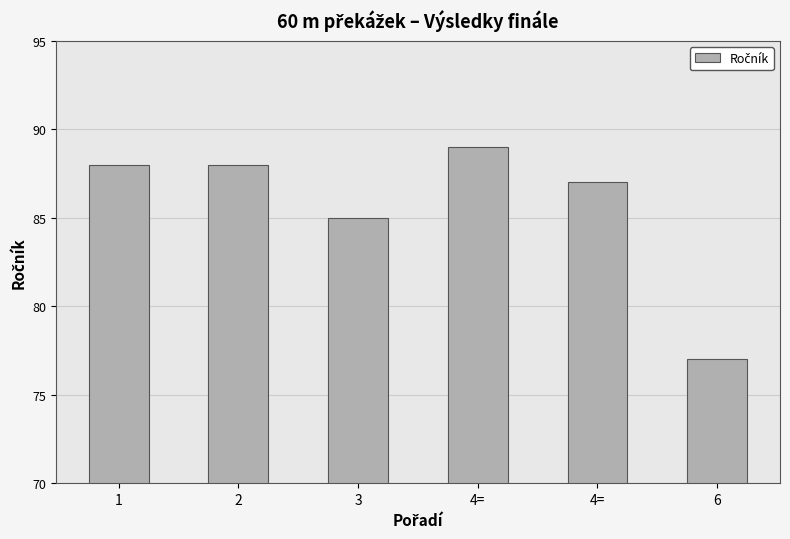

True or false: the data shows 87 at 4=.

True